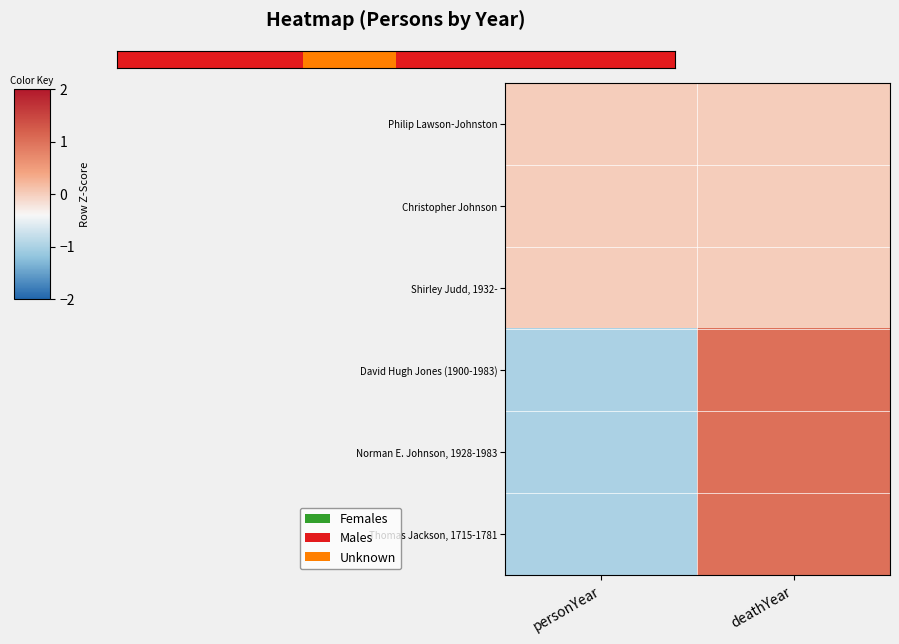

What is the total value across all series at personYear?

-3